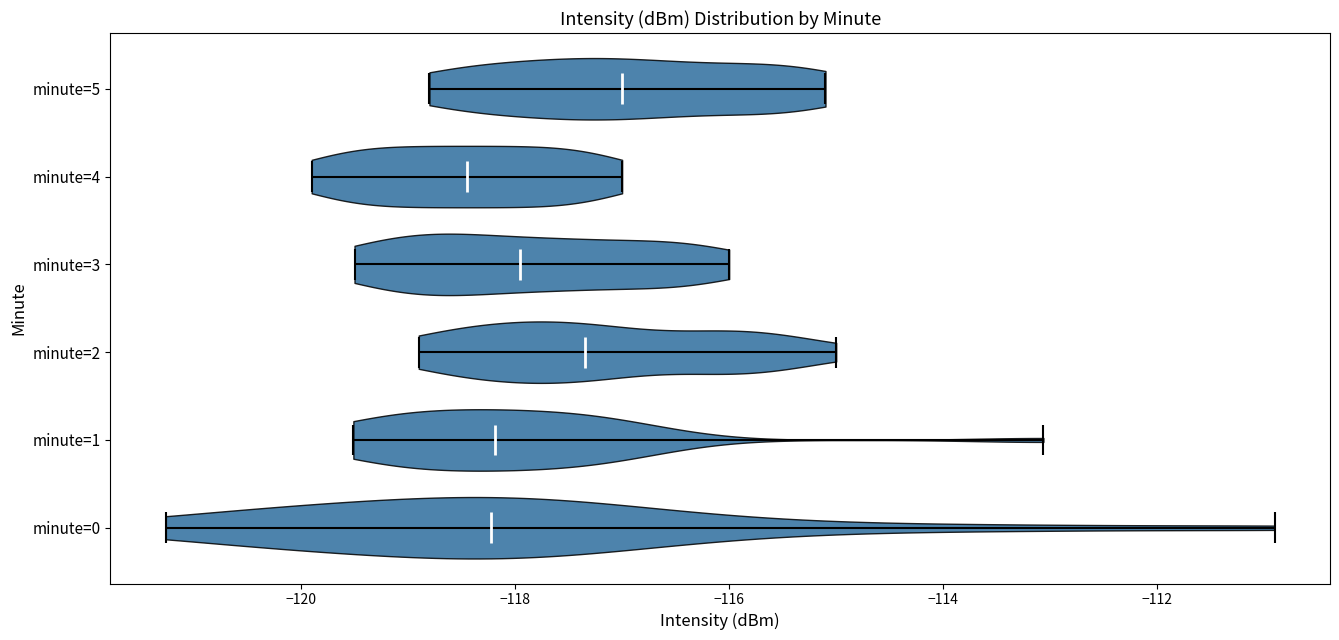

Reading bottom to top, read every violin against the x-axis: where its median line is, and the lowest and highest points it reaches. The values are not printed on the chart, so give them approximately, as read against the axis.

minute=0: median line -118.2, lowest point -121.2, highest point -111.0
minute=1: median line -118.2, lowest point -119.6, highest point -113.0
minute=2: median line -117.4, lowest point -118.8, highest point -115.0
minute=3: median line -118.0, lowest point -119.4, highest point -116.0
minute=4: median line -118.4, lowest point -119.8, highest point -117.0
minute=5: median line -117.0, lowest point -118.8, highest point -115.0